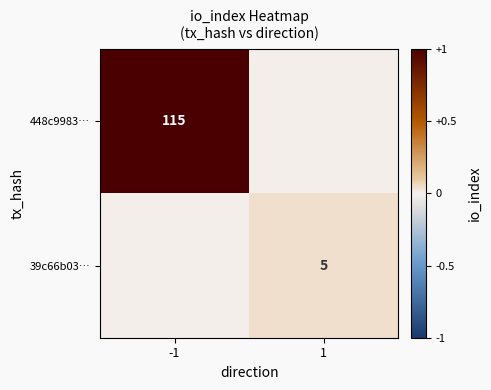

The 39c66b03… series shows 5 at 1. True or false?

True